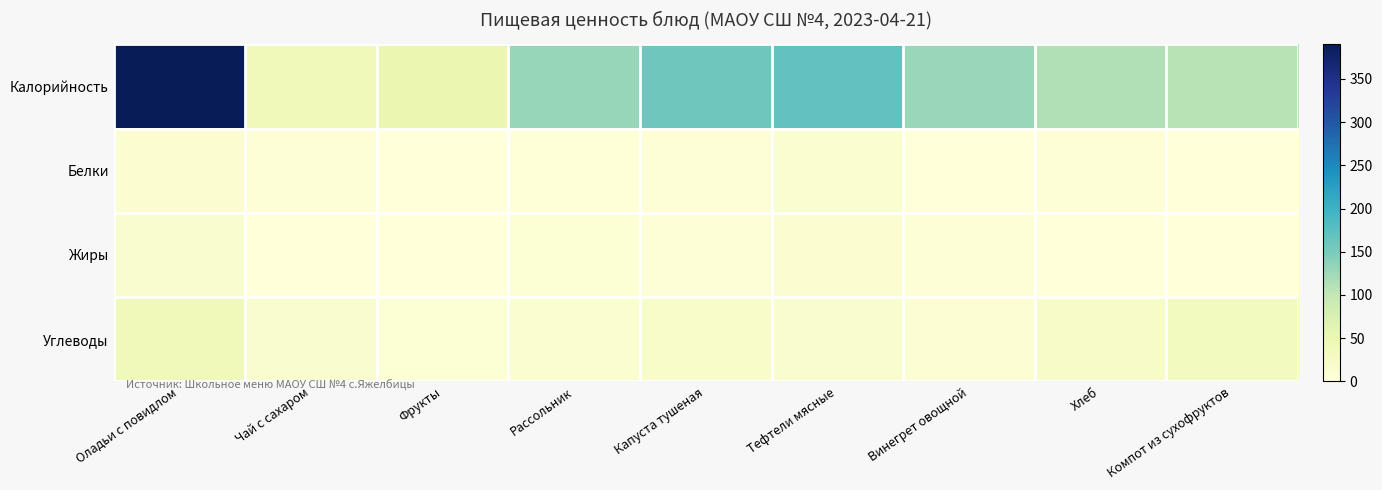

Reading left to right, list all the values displayed in this chart.

Калорийность: Оладьи с повидлом=390.0	Чай с сахаром=39.3	Фрукты=50.4	Рассольник=130.6	Капуста тушеная=159.6	Тефтели мясные=168.7	Винегрет овощной=129.3	Хлеб=112.2	Компот из сухофруктов=107.4
Белки: Оладьи с повидлом=10.1	Чай с сахаром=4.0	Фрукты=0.3	Рассольник=2.5	Капуста тушеная=3.5	Тефтели мясные=12.6	Винегрет овощной=1.3	Хлеб=3.7	Компот из сухофруктов=1.0
Жиры: Оладьи с повидлом=15.3	Чай с сахаром=0.0	Фрукты=0.3	Рассольник=6.1	Капуста тушеная=5.6	Тефтели мясные=10.5	Винегрет овощной=5.1	Хлеб=0.7	Компот из сухофруктов=0.0
Углеводы: Оладьи с повидлом=38.1	Чай с сахаром=14.0	Фрукты=6.8	Рассольник=13.3	Капуста тушеная=21.1	Тефтели мясные=16.5	Винегрет овощной=8.3	Хлеб=22.4	Компот из сухофруктов=30.9